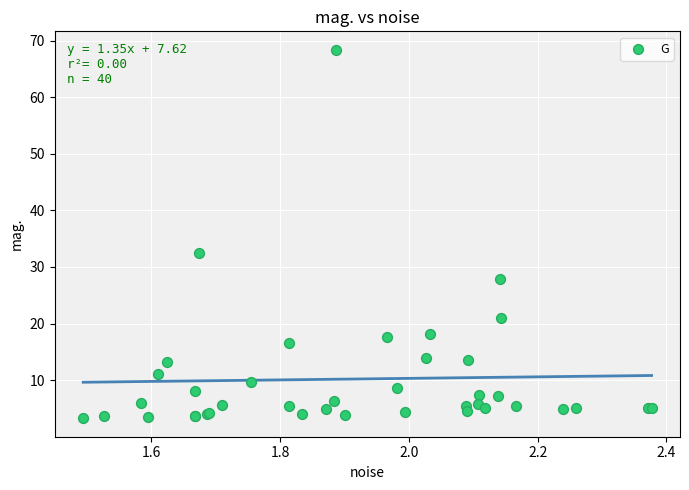

What Y value in the scatter plot is closest to 35?

32.5